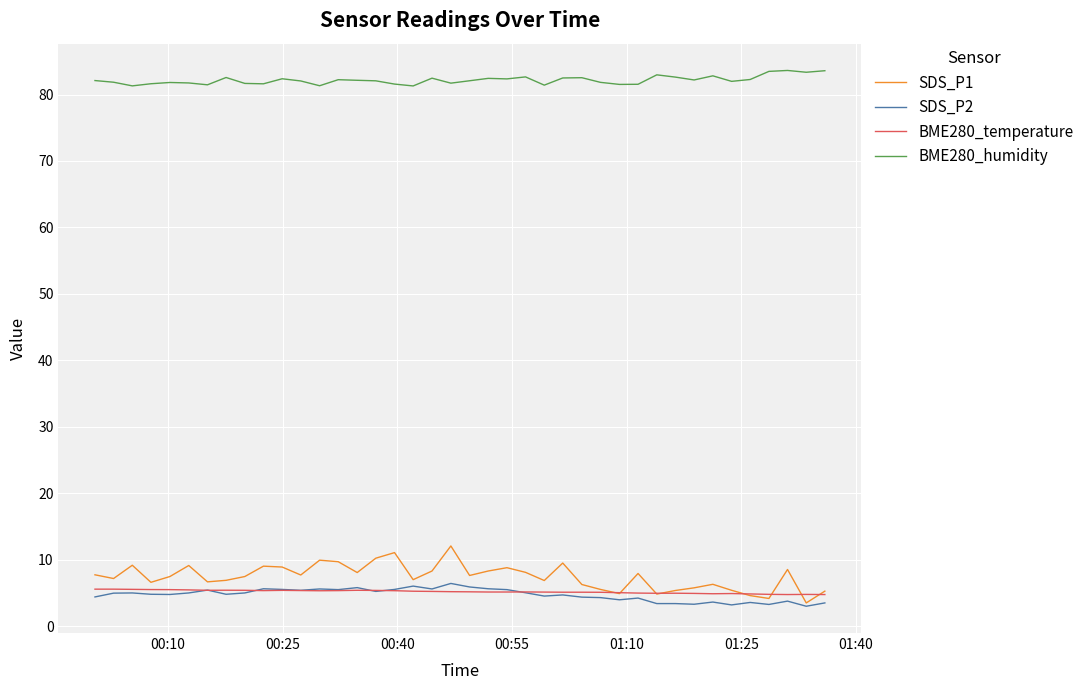

Which series has the largest range (max minus min)?

SDS_P1